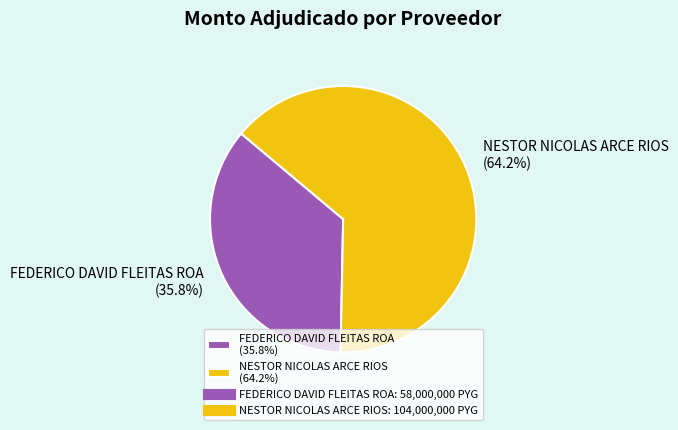

Which slice is the smallest?

FEDERICO DAVID FLEITAS ROA